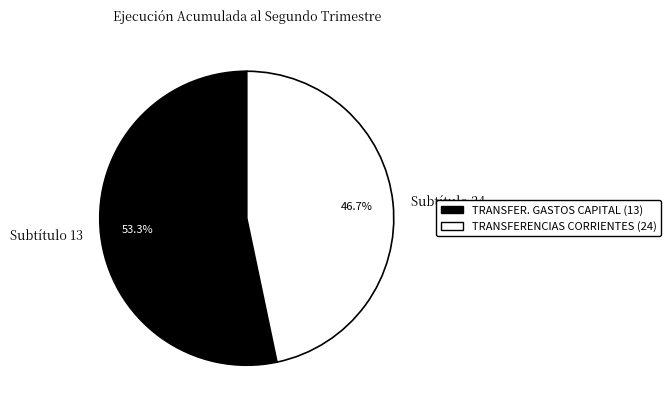

Do Subtítulo 13 and Subtítulo 24 together represent more than half of the pie?

Yes